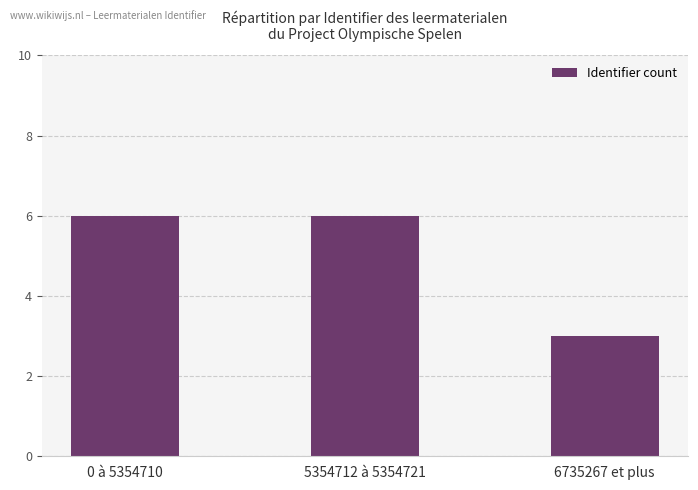

What position from the right is 0 à 5354710?

3